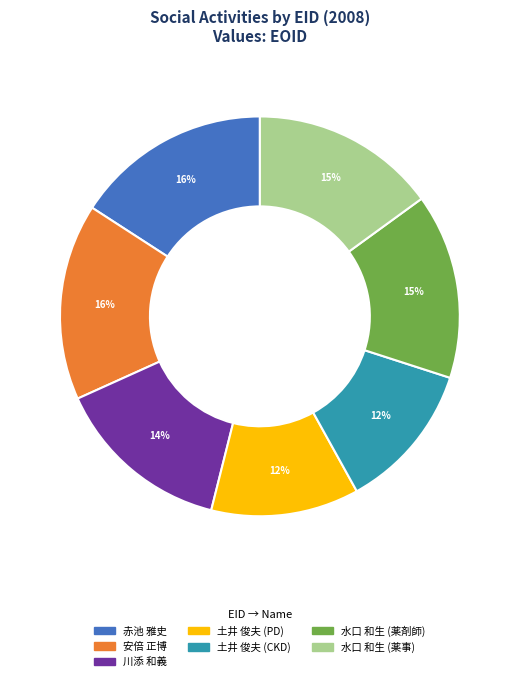

To the nearest percent, what is the difference between the largest and smallest slice percentages?

4%